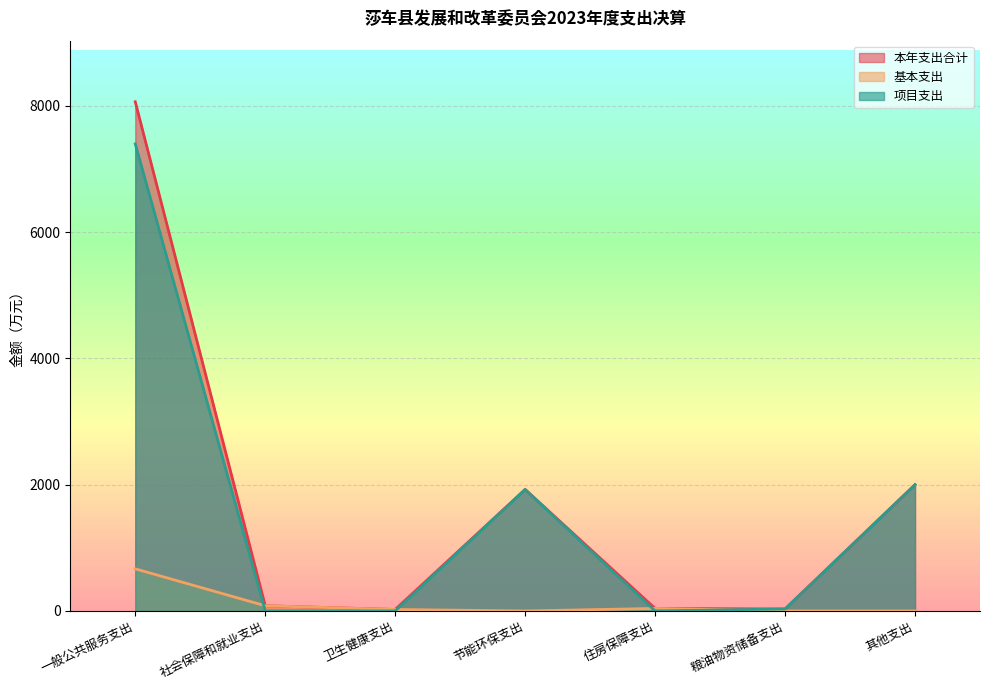

Reading right to left, list all the values displayed in this chart.

本年支出合计: 2000.0	31.0	39.9	1924.3	23.4	82.2	8065.0
基本支出: 0.0	0.0	39.9	0.0	23.4	82.2	667.2
项目支出: 2000.0	31.0	0.0	1924.3	0.0	0.0	7397.7